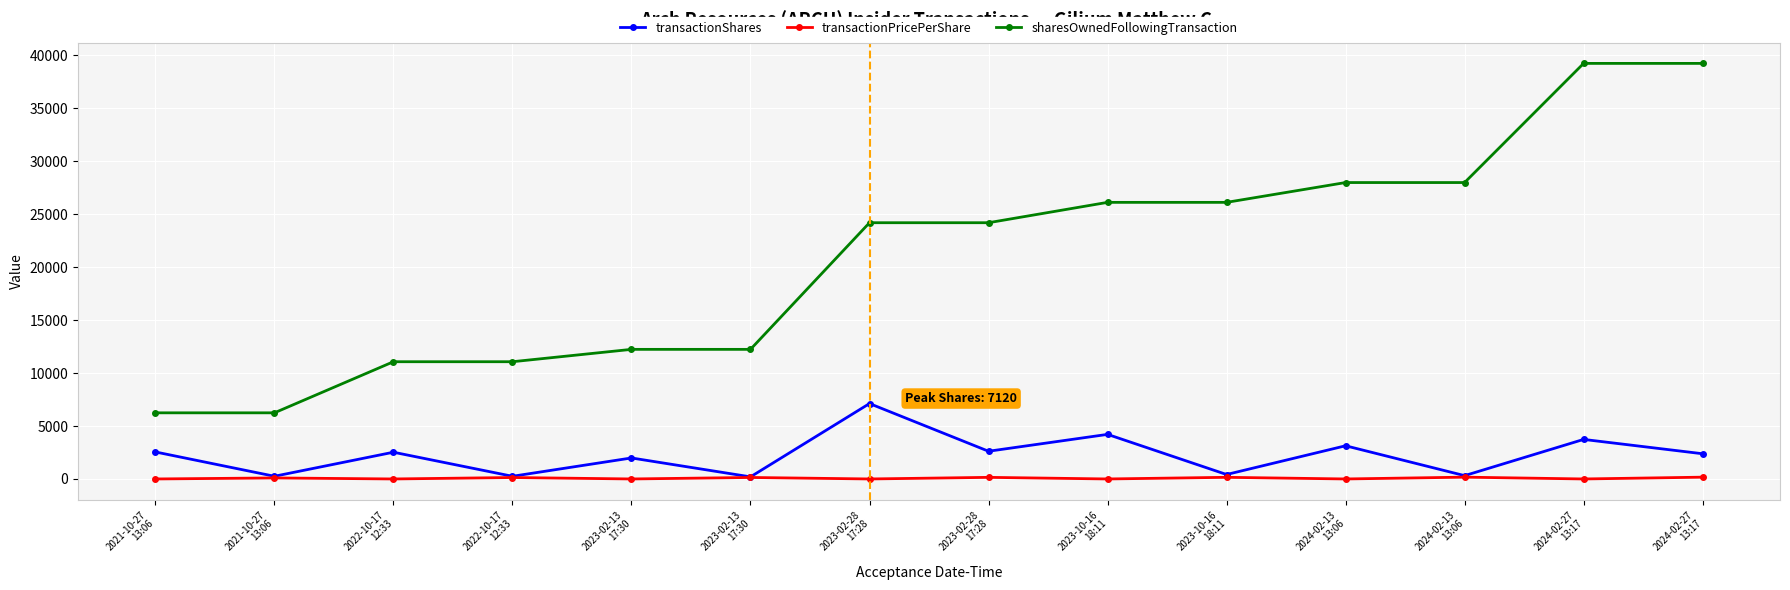

Which series changed the most between 2022-10-17
12:33 and 2024-02-27
13:17?

sharesOwnedFollowingTransaction